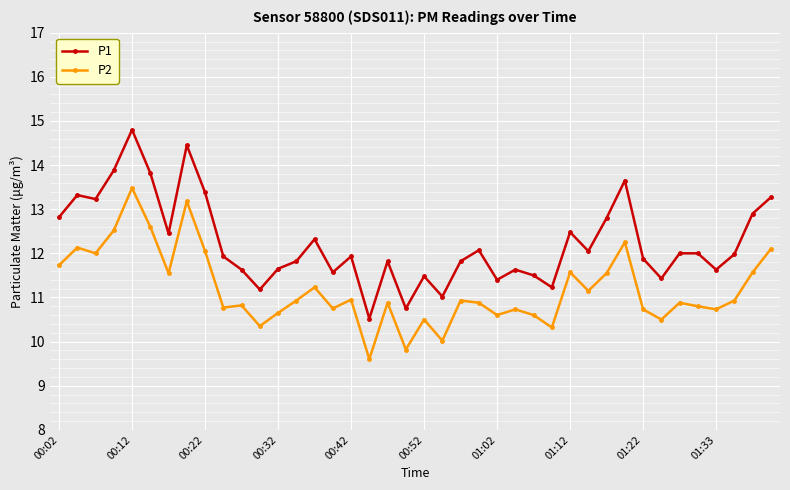

Is this an area chart (filled region under the line)?

No